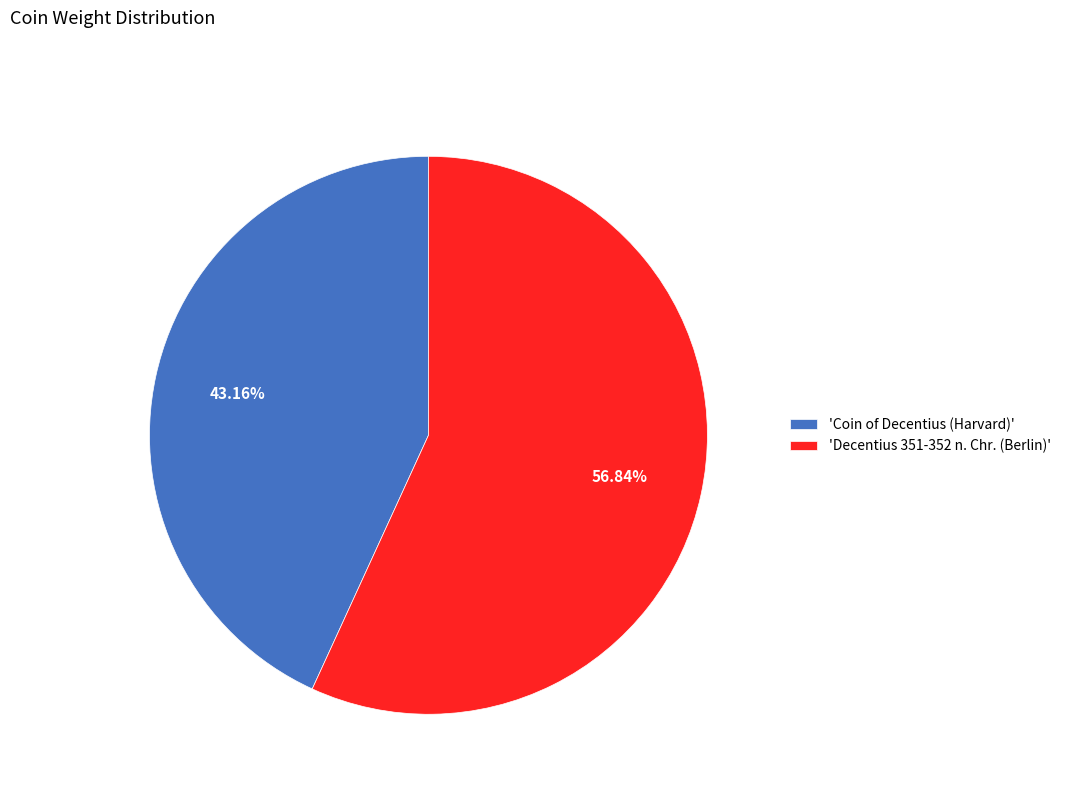

What is the smallest slice in the pie chart?

'Coin of Decentius (Harvard)'